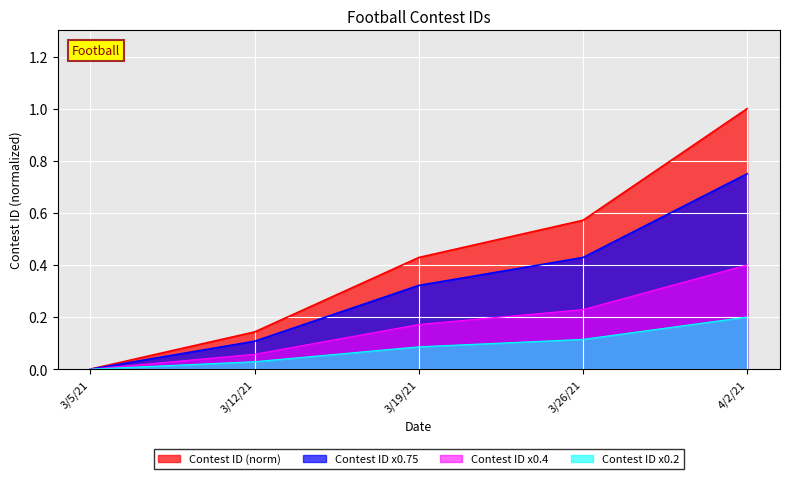

Which label corresponds to the largest value in the chart?

4/2/21